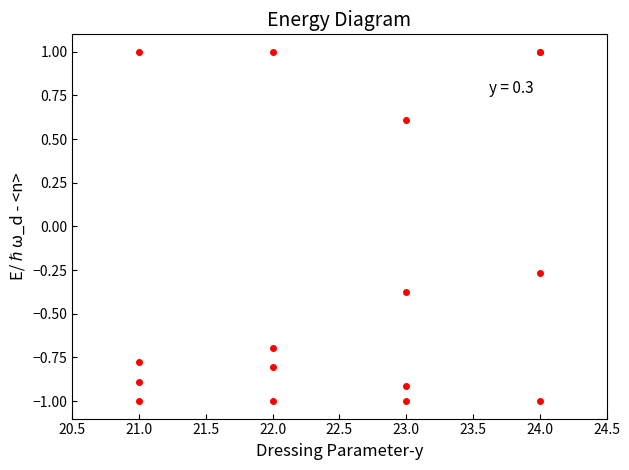

How many lines are shown in the chart?

4